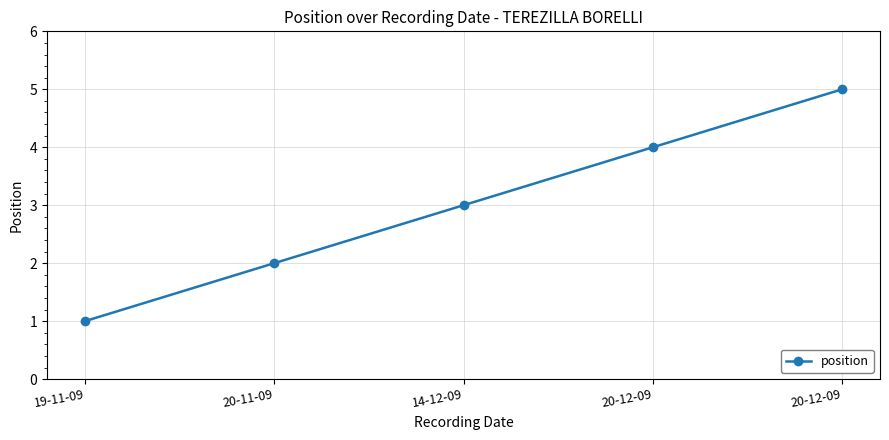

What is the difference between the values at 14-12-09 and 19-11-09?

2